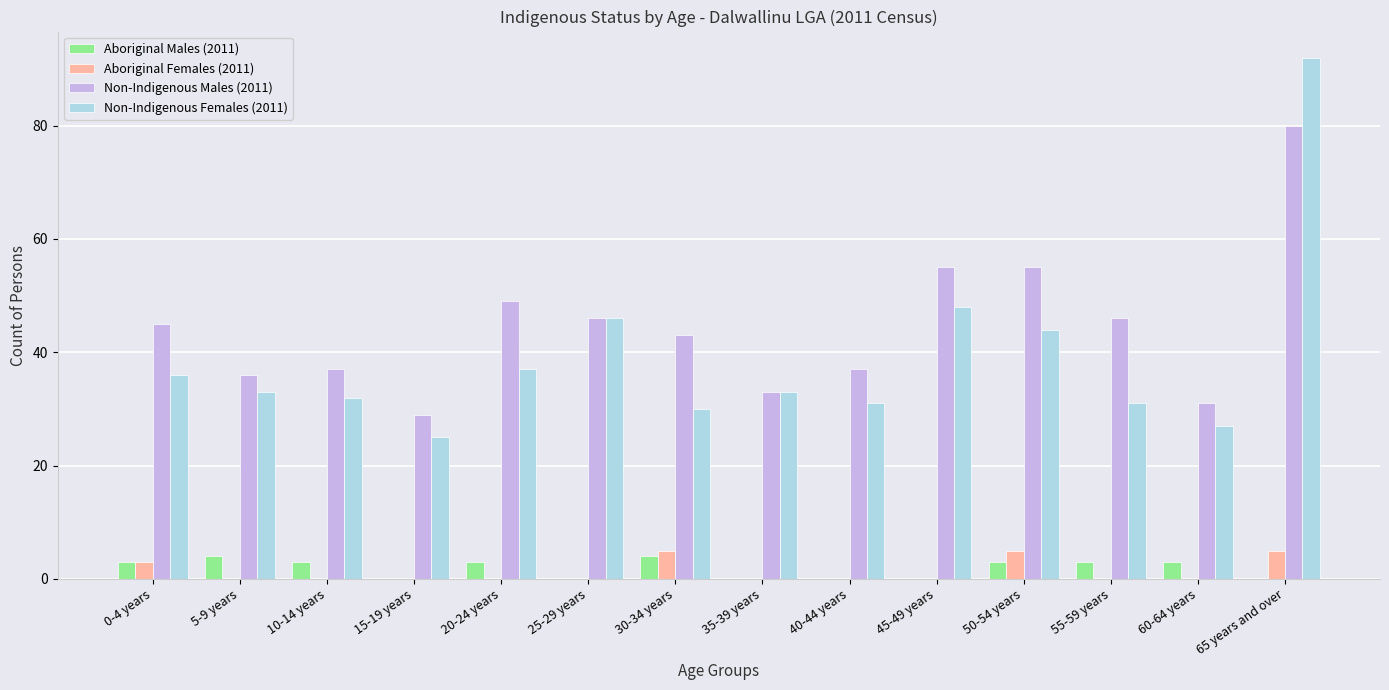

Which label corresponds to the largest value in the chart?

65 years and over